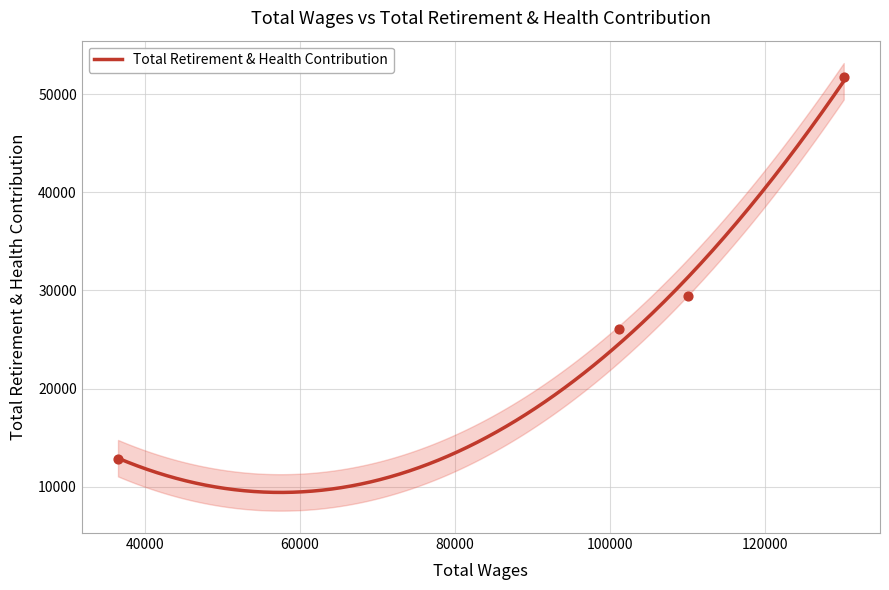

Which has a higher value, 109981.0 or 36565.0?

109981.0